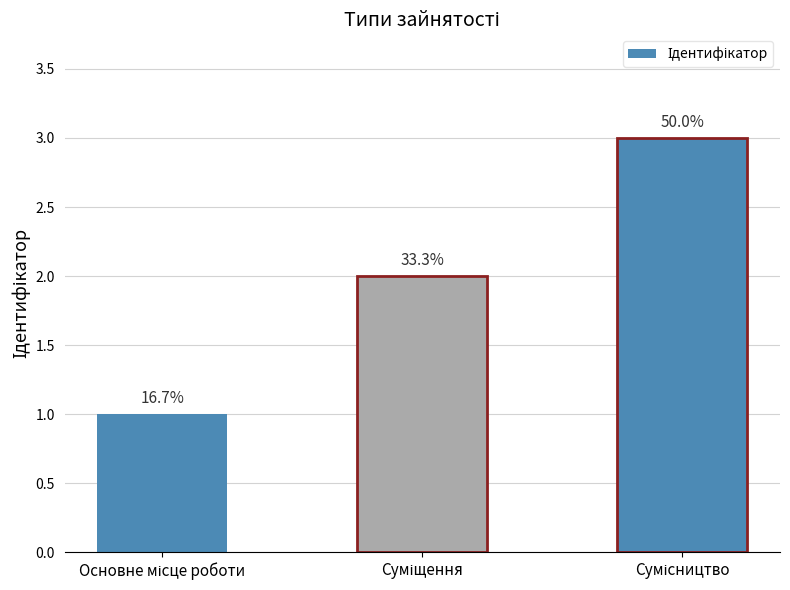

Reading left to right, transcribe all the data shown in this chart.

1	2	3